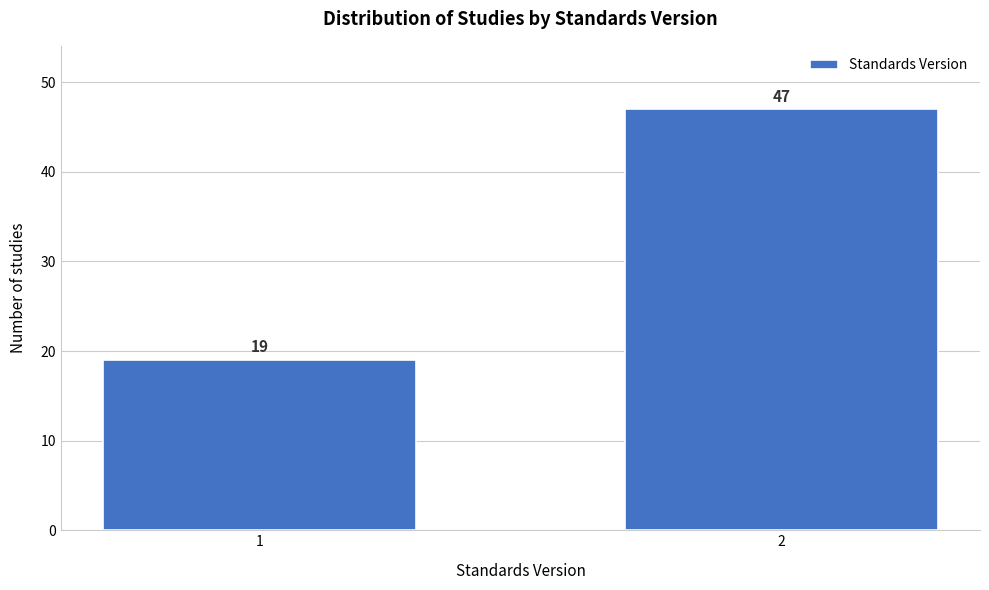

Reading right to left, extract all data points from this chart.

2=47	1=19